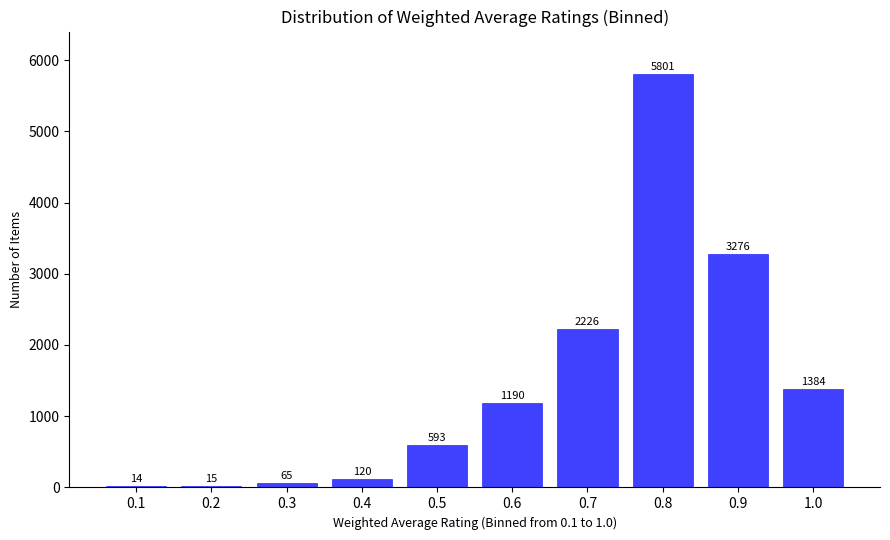

Reading left to right, transcribe all the data shown in this chart.

0.1=14	0.2=15	0.3=65	0.4=120	0.5=593	0.6=1190	0.7=2226	0.8=5801	0.9=3276	1.0=1384